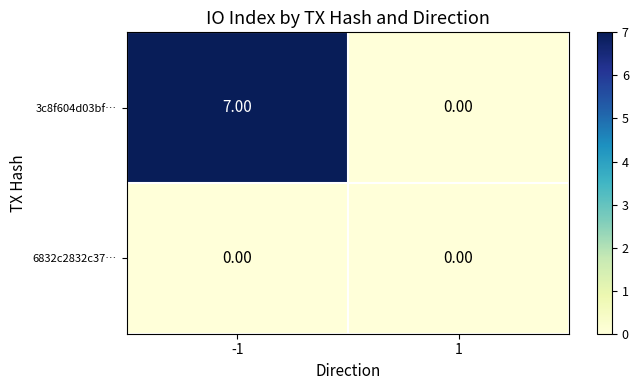

At -1, list the series in order from largest to smallest.

3c8f604d03bf…, 6832c2832c37…